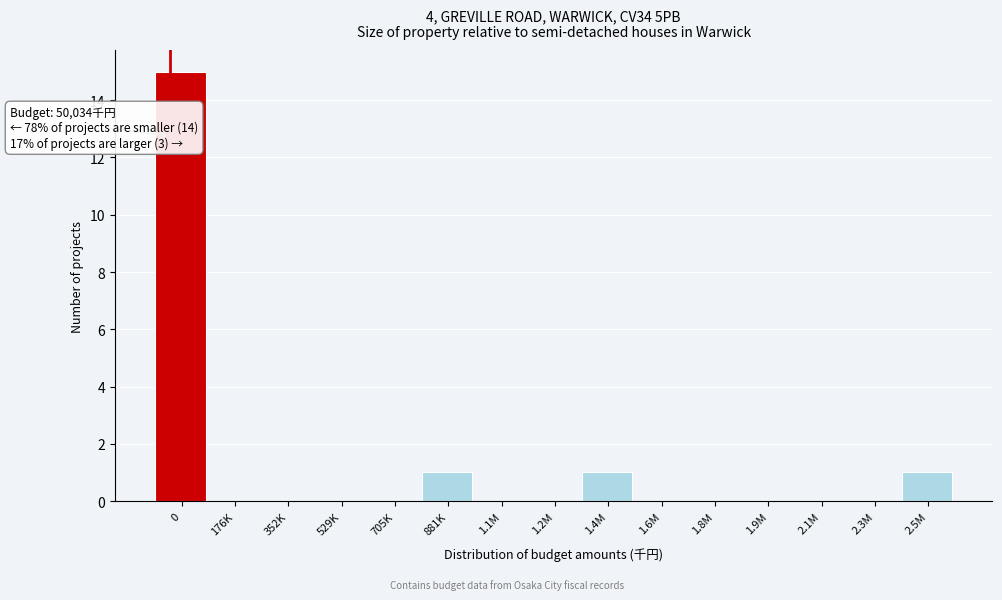

Reading right to left, transcribe all the data shown in this chart.

2.5M=1	2.3M=0	2.1M=0	1.9M=0	1.8M=0	1.6M=0	1.4M=1	1.2M=0	1.1M=0	881K=1	705K=0	529K=0	352K=0	176K=0	0=15